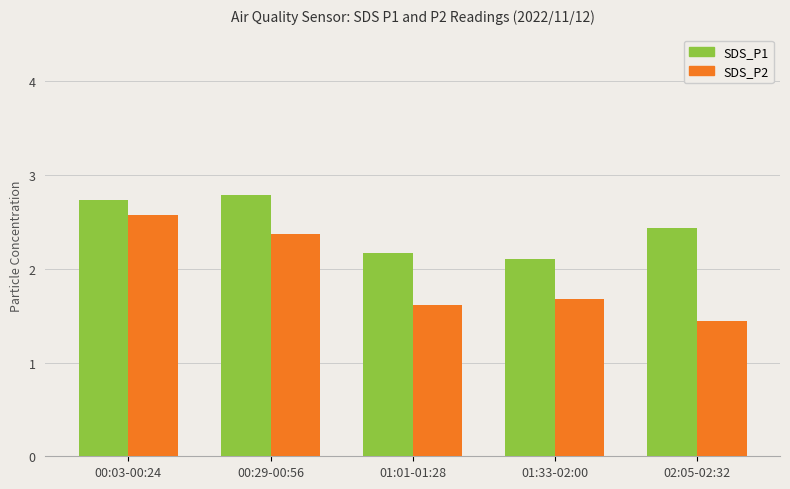

Rank the series at 01:01-01:28 from lowest to highest value.

SDS_P2, SDS_P1